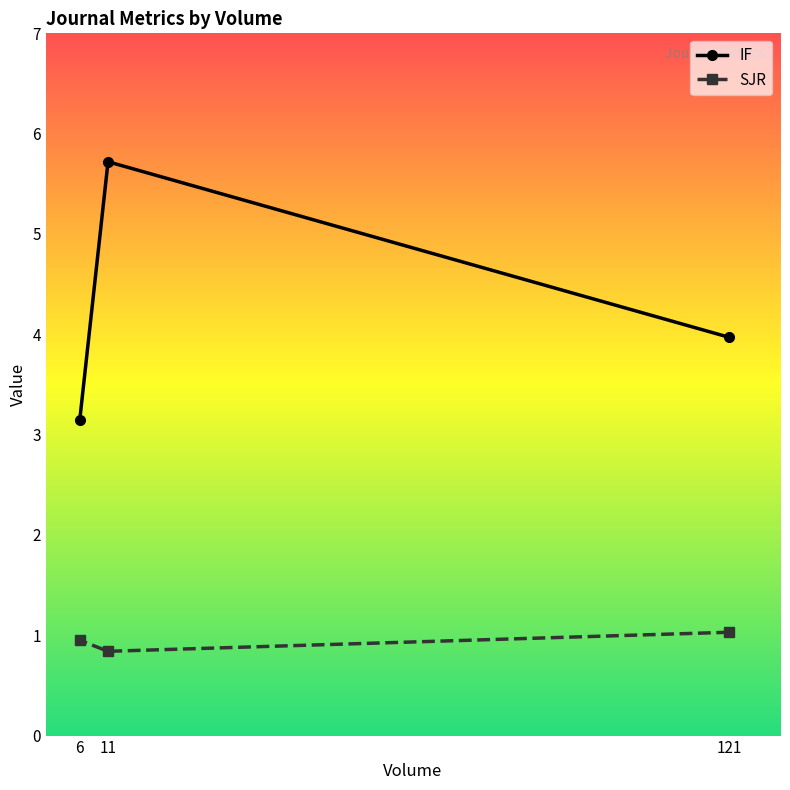

List the labels in order of SJR value, smallest first.

11, 6, 121